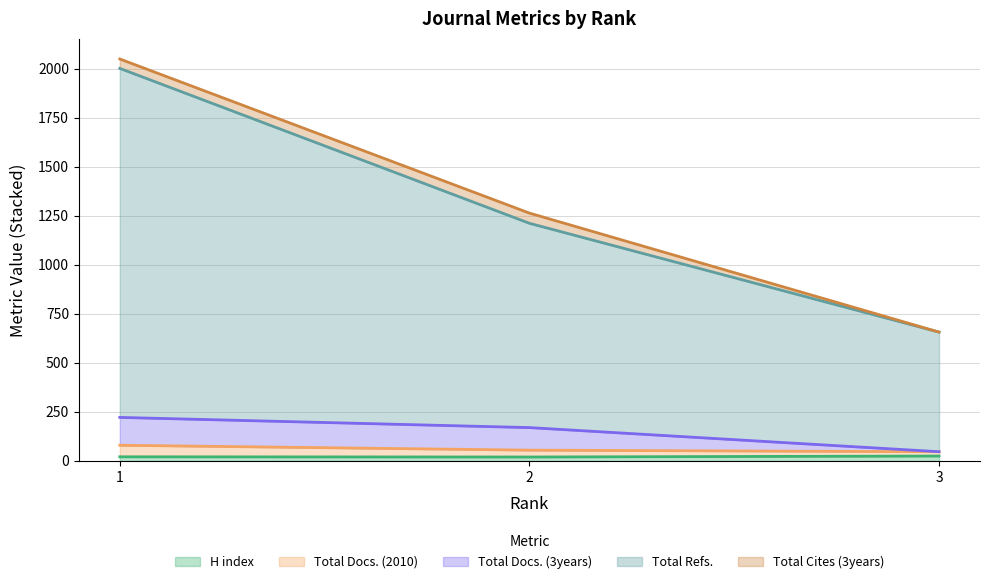

Which category has the highest value in the H index series?

3